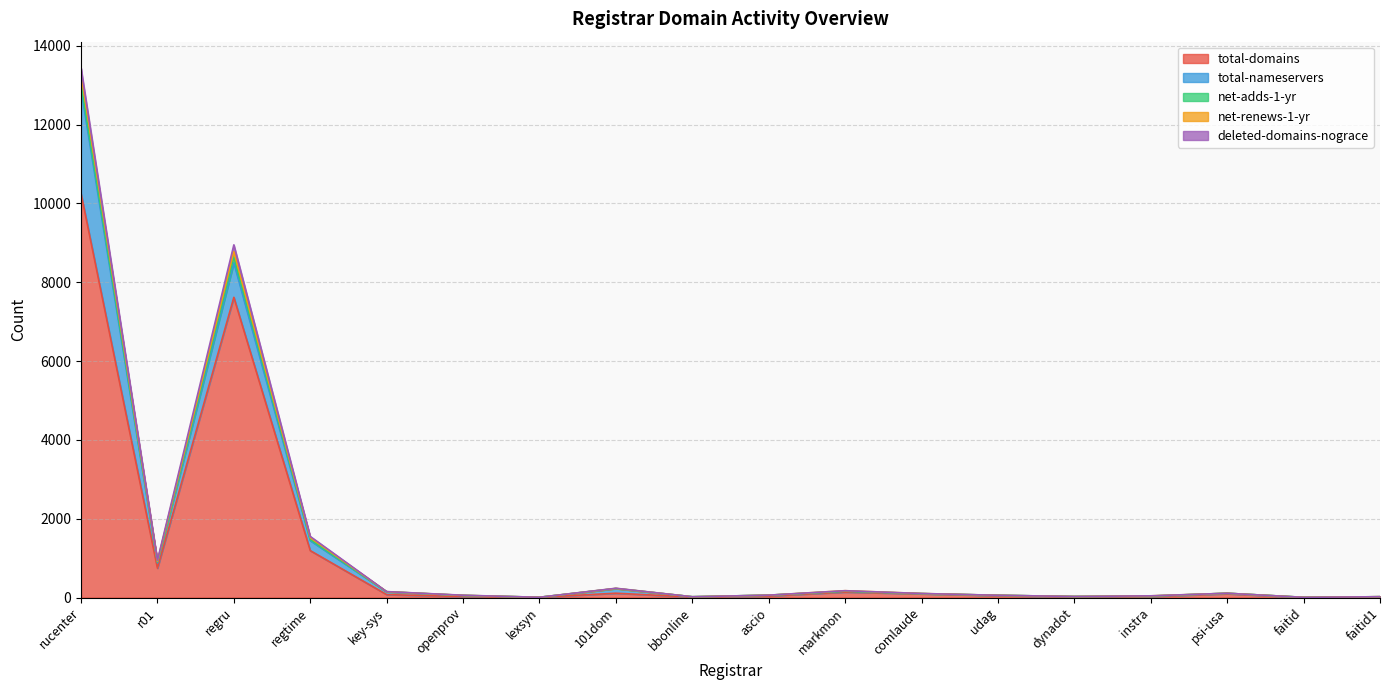

The deleted-domains-nograce series shows -107 at comlaude. True or false?

False